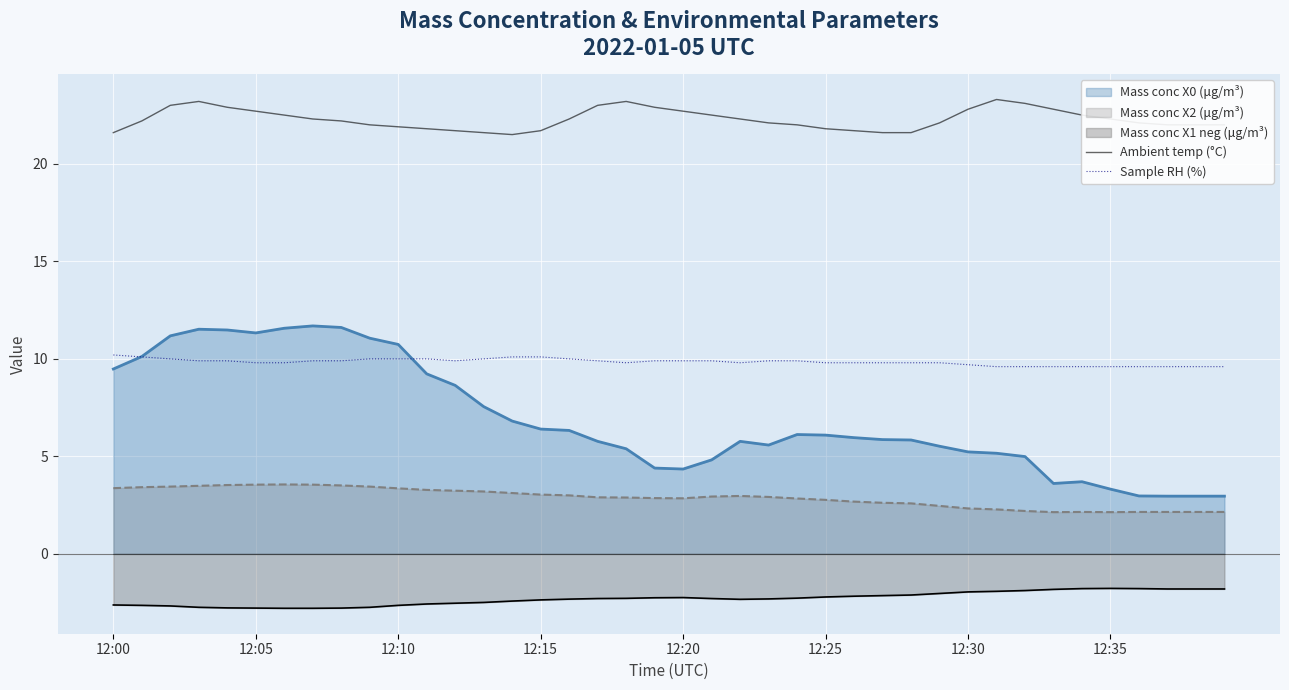

How many lines are shown in the chart?

5